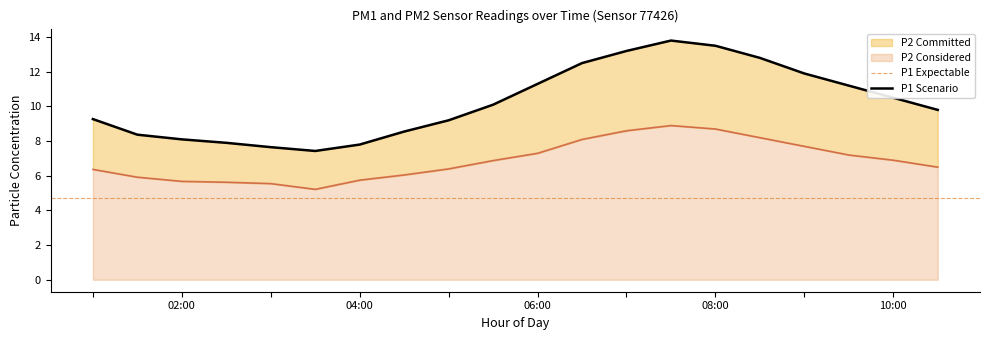

Between 04:00 and 7, which is larger?

7